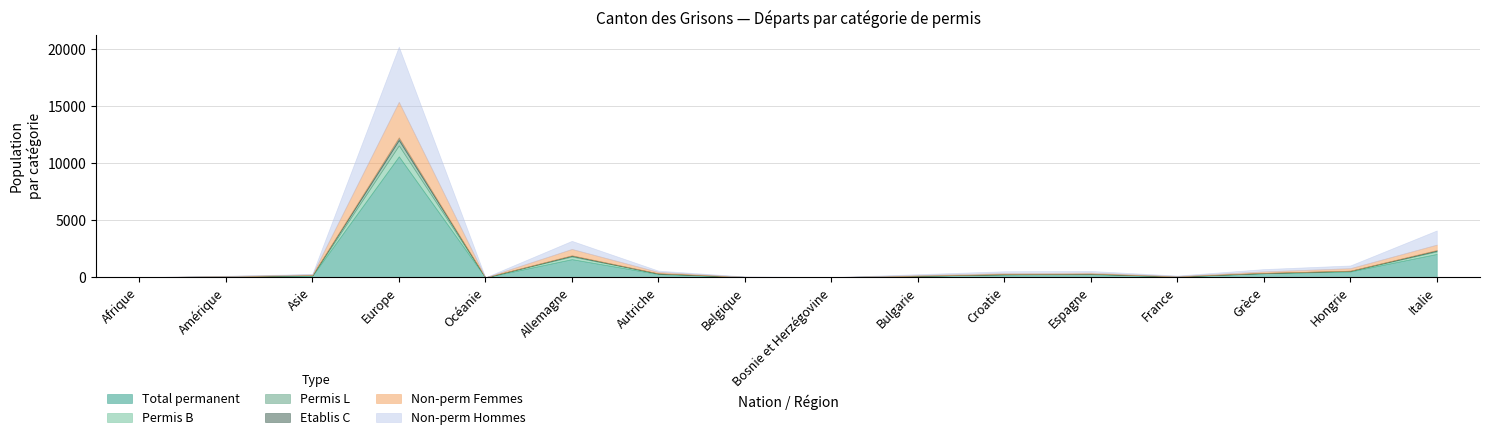

What is the average value of the Non-perm Hommes series?

491